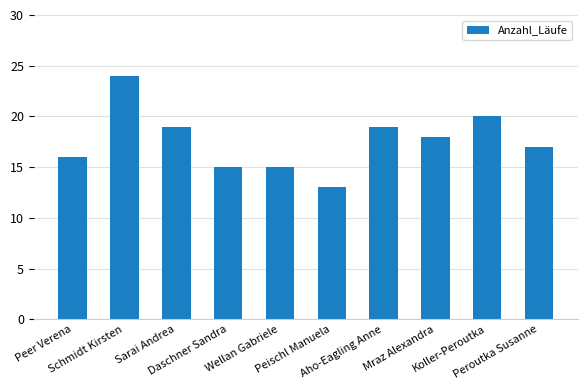

What is the label of the 3rd bar from the left?

Sarai Andrea